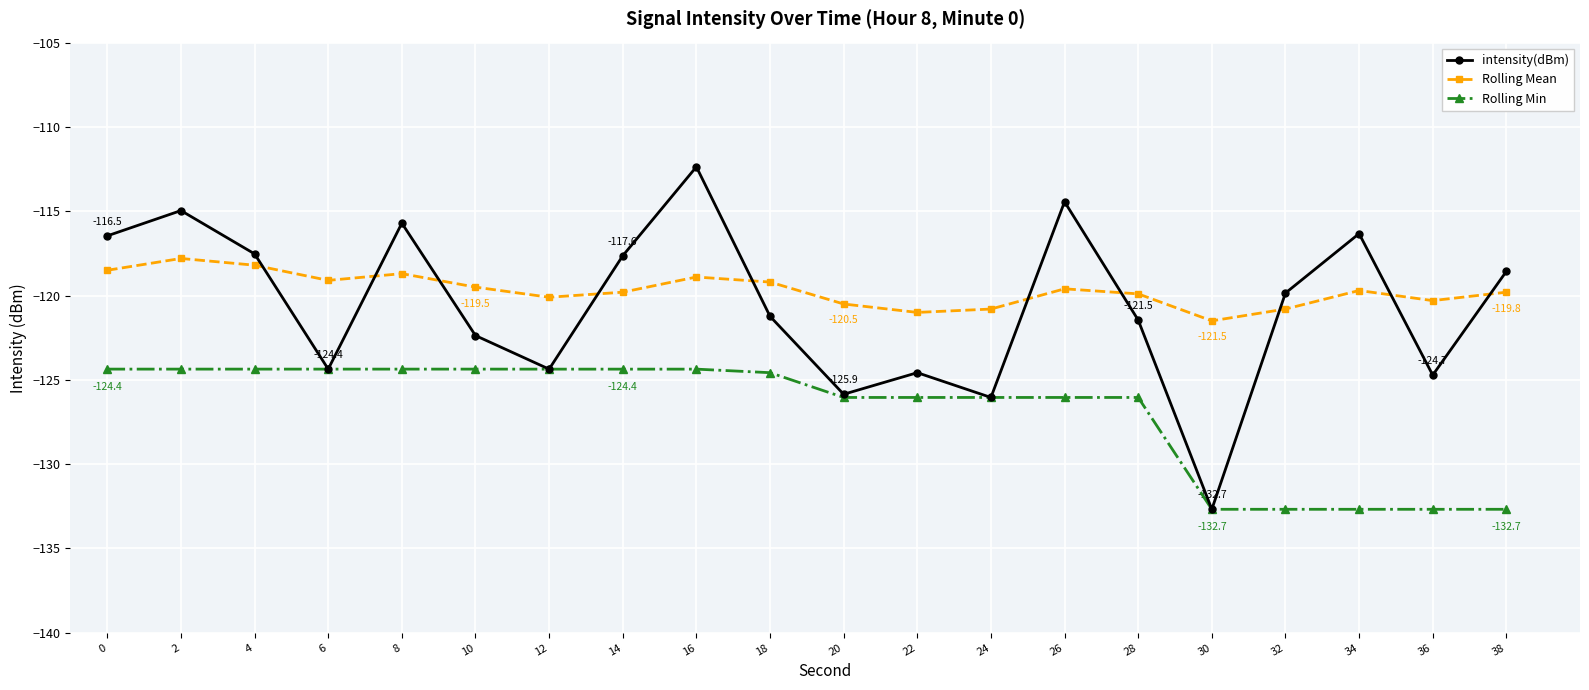

What is the difference between the second highest and second lowest values in the Rolling Mean series?

2.8